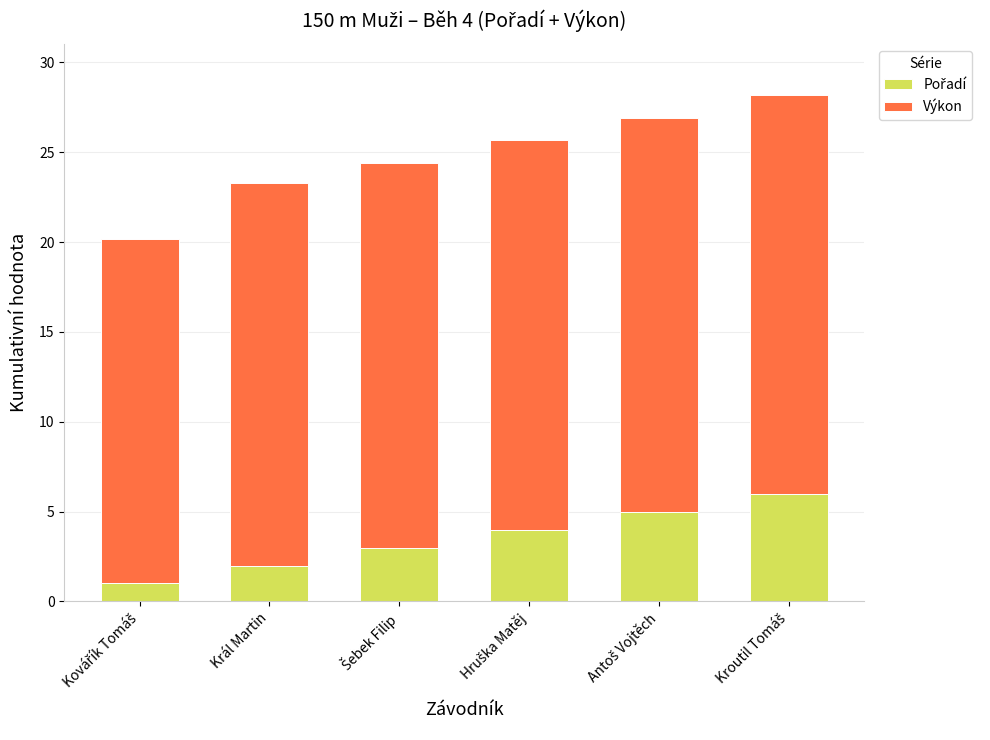

Between Šebek Filip and Antoš Vojtěch, which is larger?

Antoš Vojtěch